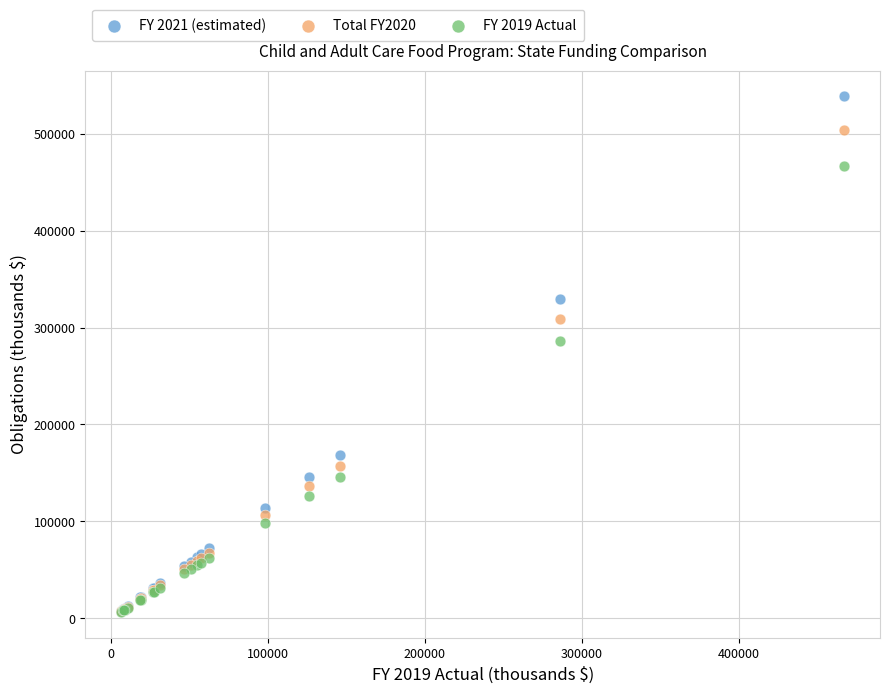

What are all the series names shown in the legend?

FY 2021 (estimated), Total FY2020, FY 2019 Actual